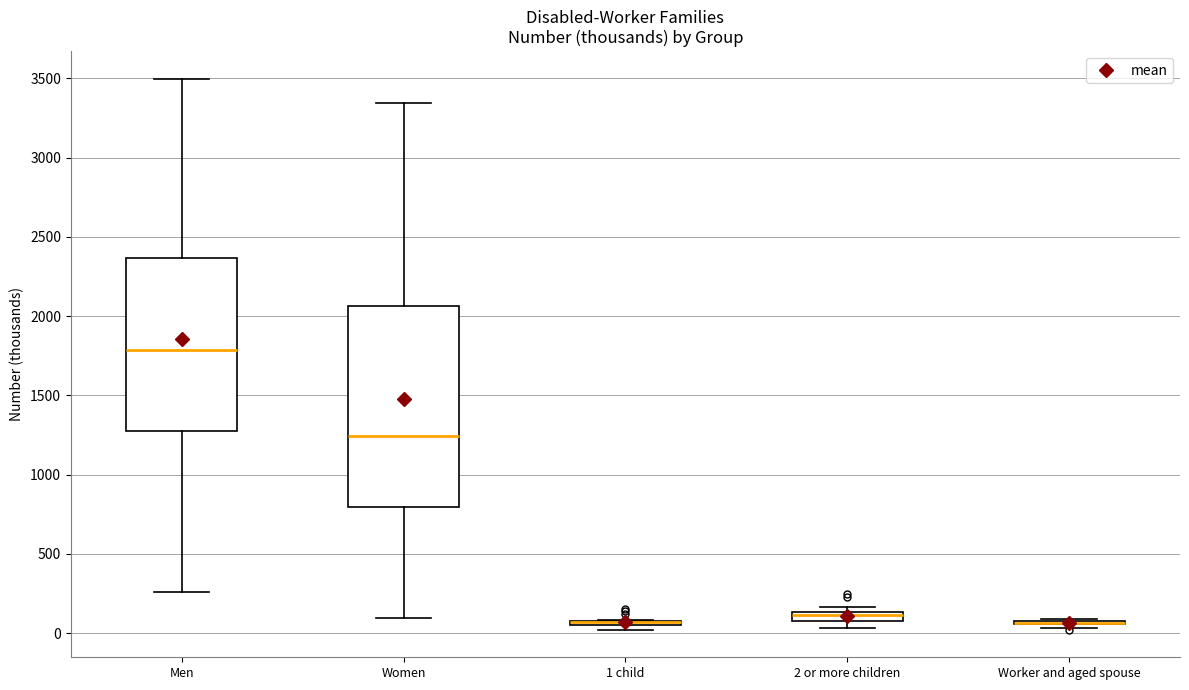

Where does the upper whisker of the box for Men end on the y-axis? The values are not printed on the chart, so give them approximately, as read against the axis.

3500